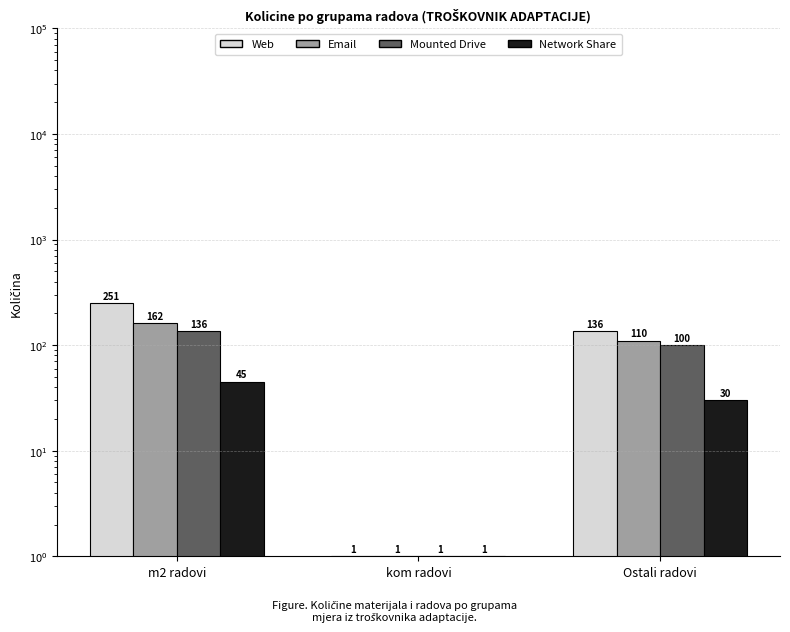

How many data points does each series have?

3